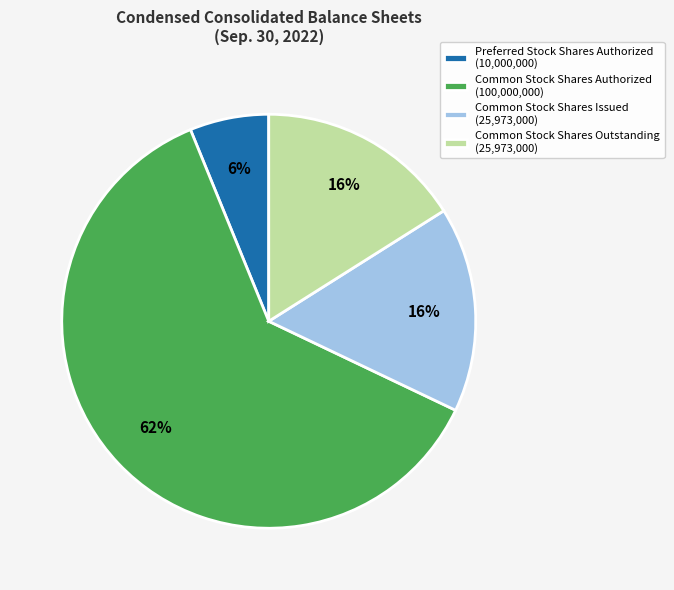

Which category has the smallest portion of the pie?

Preferred Stock Shares Authorized (10,000,000)